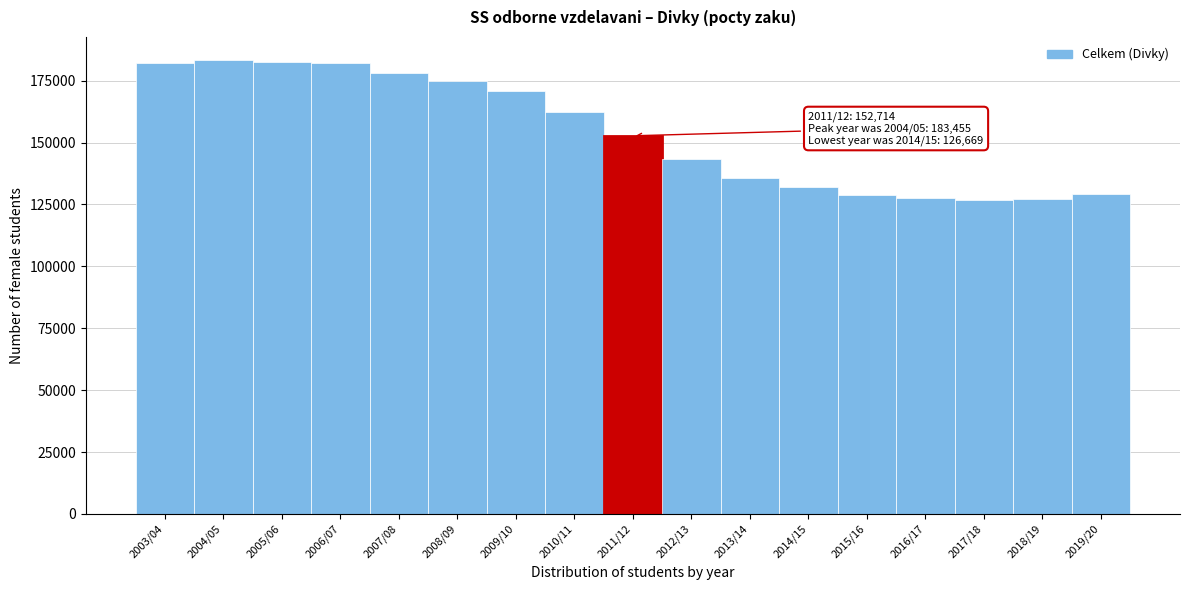

Where is the data nearest to the value 155062?

2011/12